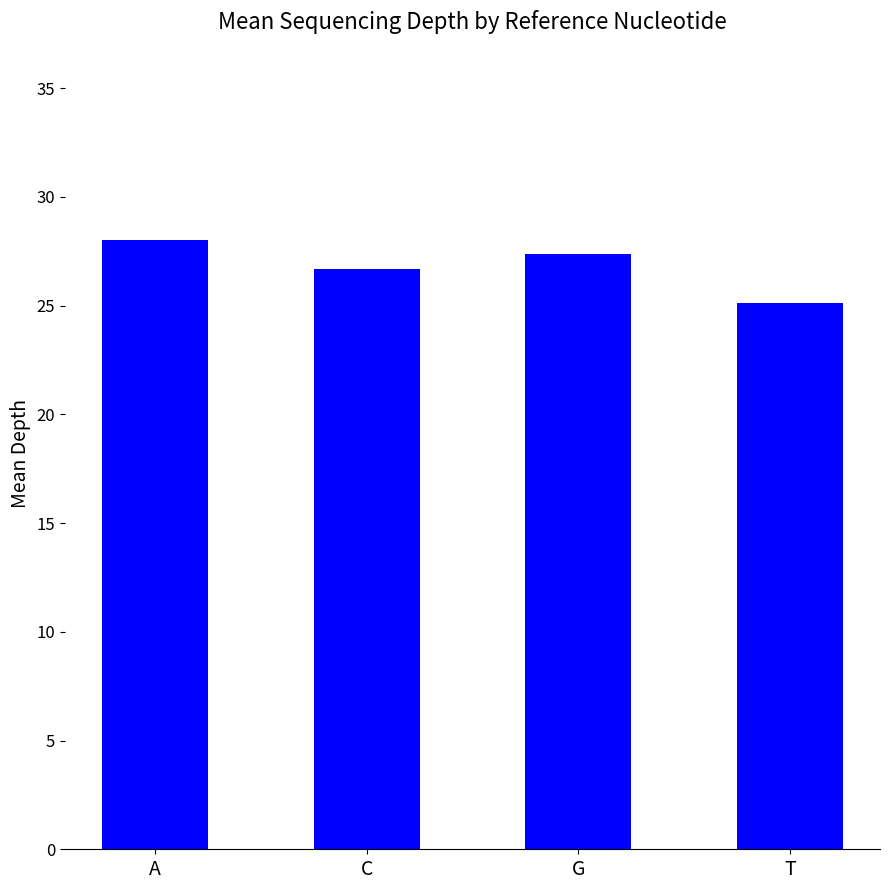

What is the average value?

26.8